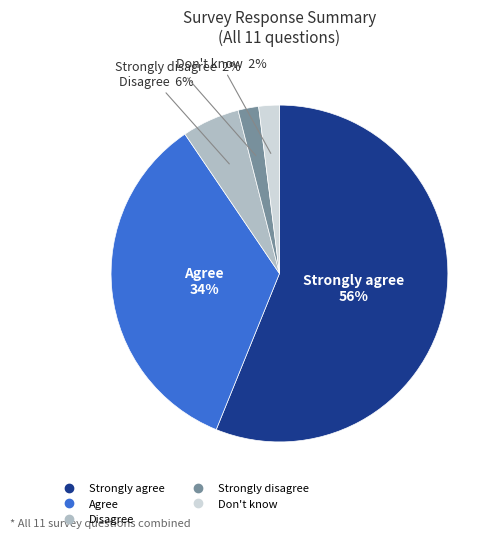

Does any single category account for the majority?

Yes